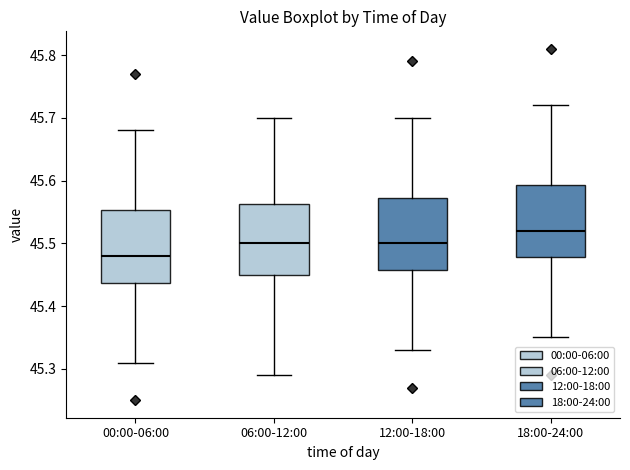

Reading left to right, transcribe this box plot: for each box, give where its median line is, the range the box spans, and where its two whiskers end, as read against the y-axis. The values are not printed on the chart, so give them approximately, as read against the axis.

00:00-06:00: median 45.48, box 45.44 to 45.55, whiskers 45.31 to 45.68
06:00-12:00: median 45.50, box 45.45 to 45.56, whiskers 45.29 to 45.70
12:00-18:00: median 45.50, box 45.46 to 45.57, whiskers 45.33 to 45.70
18:00-24:00: median 45.52, box 45.48 to 45.59, whiskers 45.35 to 45.72